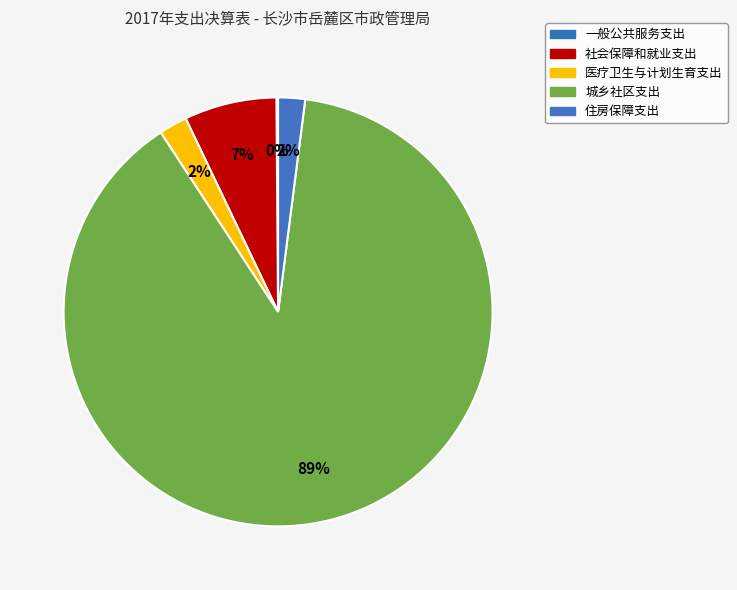

The 医疗卫生与计划生育支出 slice represents 8% of the pie. True or false?

False